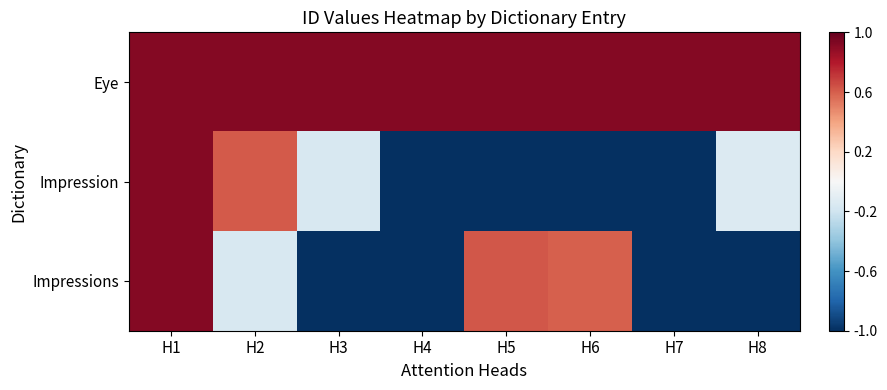

Reading left to right, list all the values displayed in this chart.

Eye: H1=0.9	H2=0.9	H3=0.9	H4=0.9	H5=0.9	H6=0.9	H7=0.9	H8=0.9
Impression: H1=0.9	H2=0.6	H3=-0.2	H4=-1.0	H5=-1.0	H6=-1.0	H7=-1.0	H8=-0.1
Impressions: H1=0.9	H2=-0.2	H3=-1.0	H4=-1.0	H5=0.6	H6=0.6	H7=-1.0	H8=-1.0